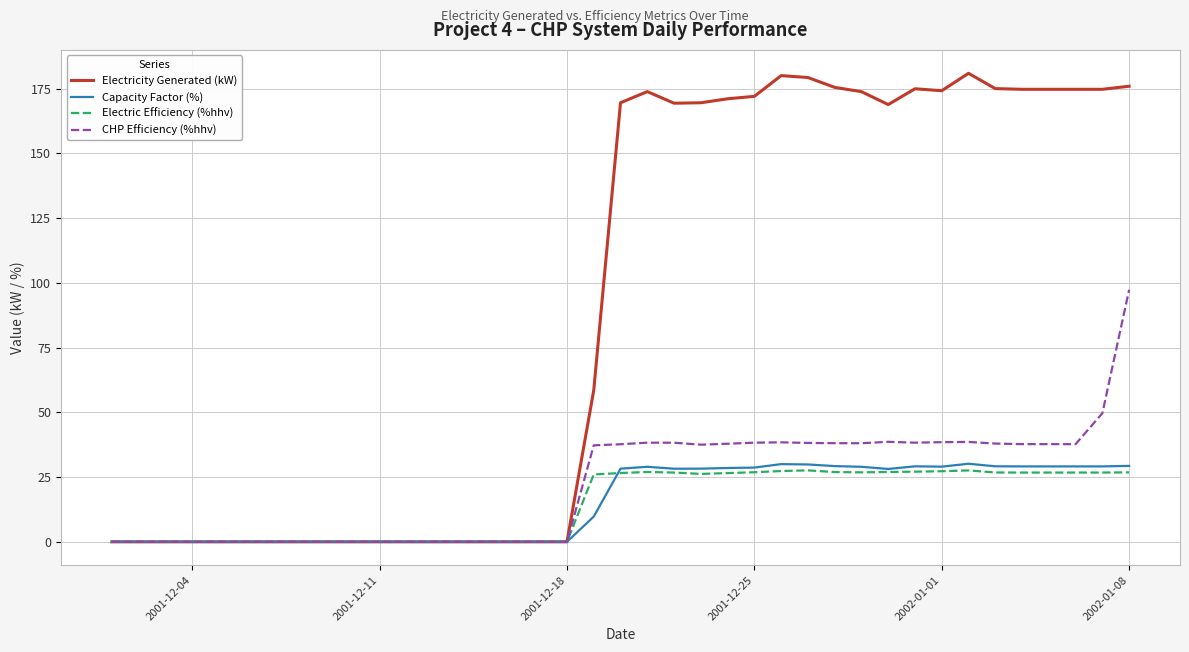

True or false: Electric Efficiency (%hhv) has more than 2 interior local peaks.

True